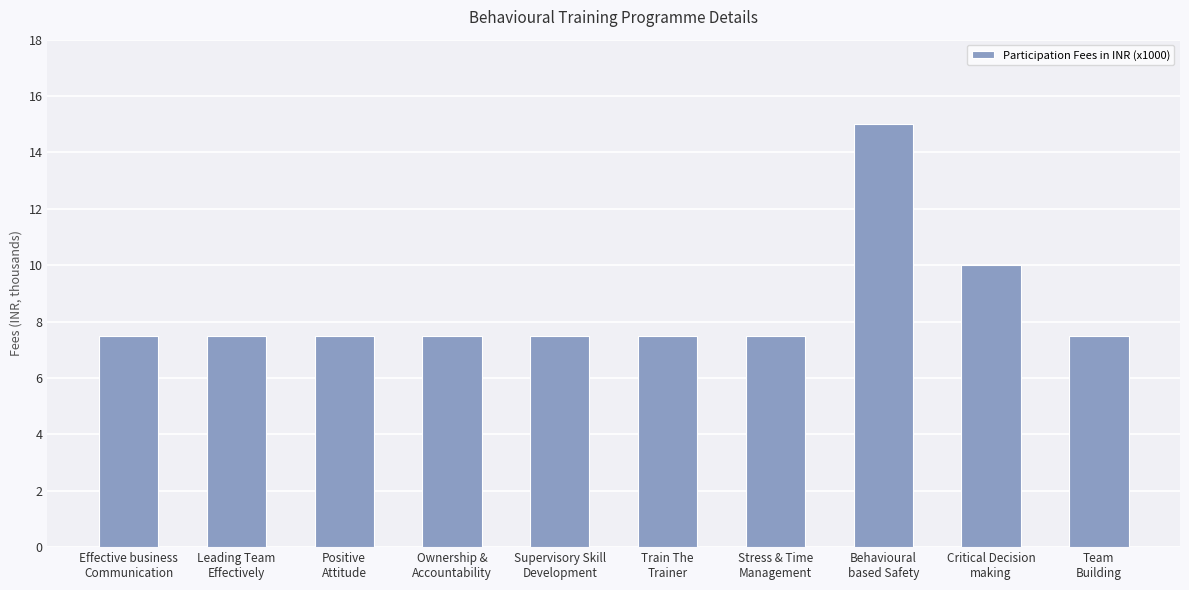

Reading left to right, transcribe all the data shown in this chart.

Effective business
Communication=7.5	Leading Team
Effectively=7.5	Positive
Attitude=7.5	Ownership &
Accountability=7.5	Supervisory Skill
Development=7.5	Train The
Trainer=7.5	Stress & Time
Management=7.5	Behavioural
based Safety=15.0	Critical Decision
making=10.0	Team
Building=7.5